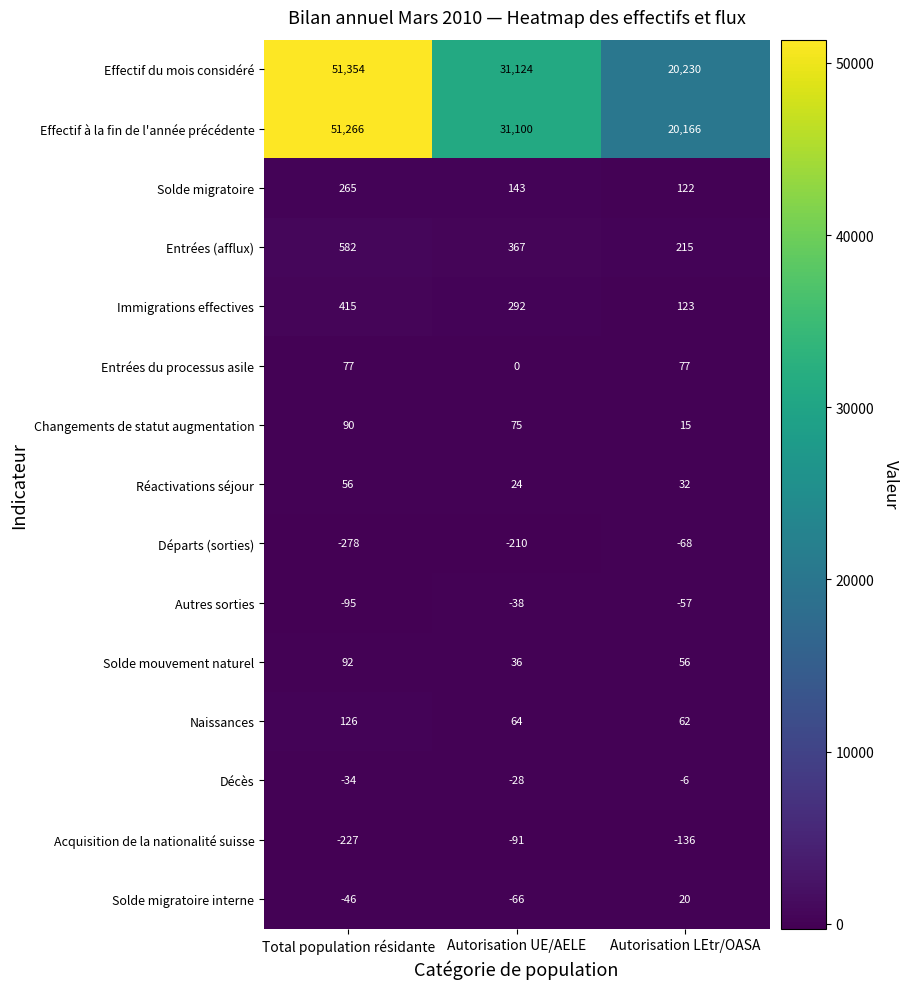

List the series in order of their peak value, lowest first.

Acquisition de la nationalité suisse, Départs (sorties), Autres sorties, Décès, Solde migratoire interne, Réactivations séjour, Entrées du processus asile, Changements de statut augmentation, Solde mouvement naturel, Naissances, Solde migratoire, Immigrations effectives, Entrées (afflux), Effectif à la fin de l'année précédente, Effectif du mois considéré